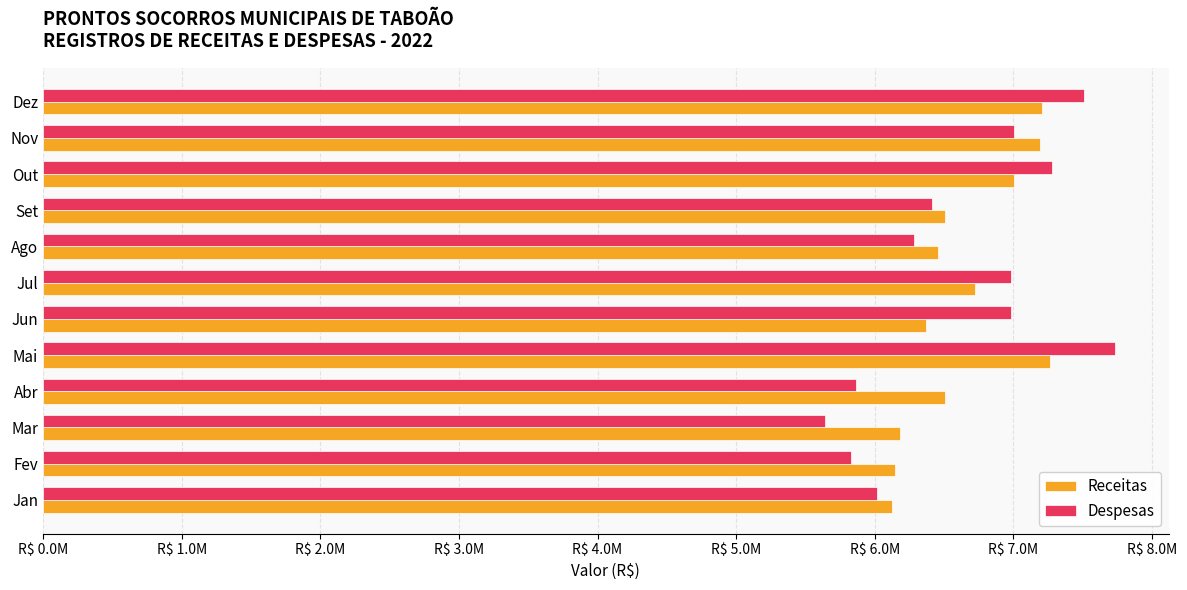

At which category is the sum across all series the highest?

Mai